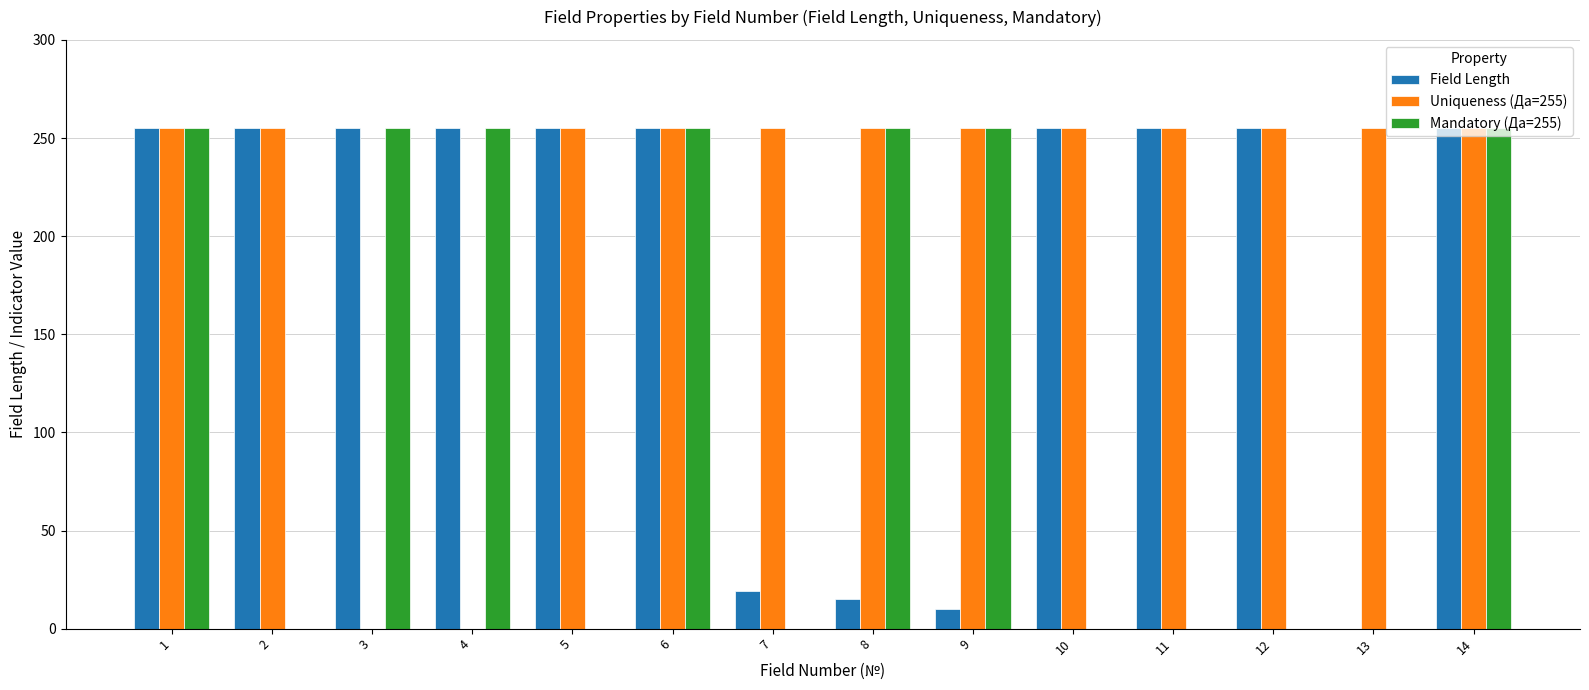

True or false: Uniqueness (Да=255) has a value of 336 at 12.

False